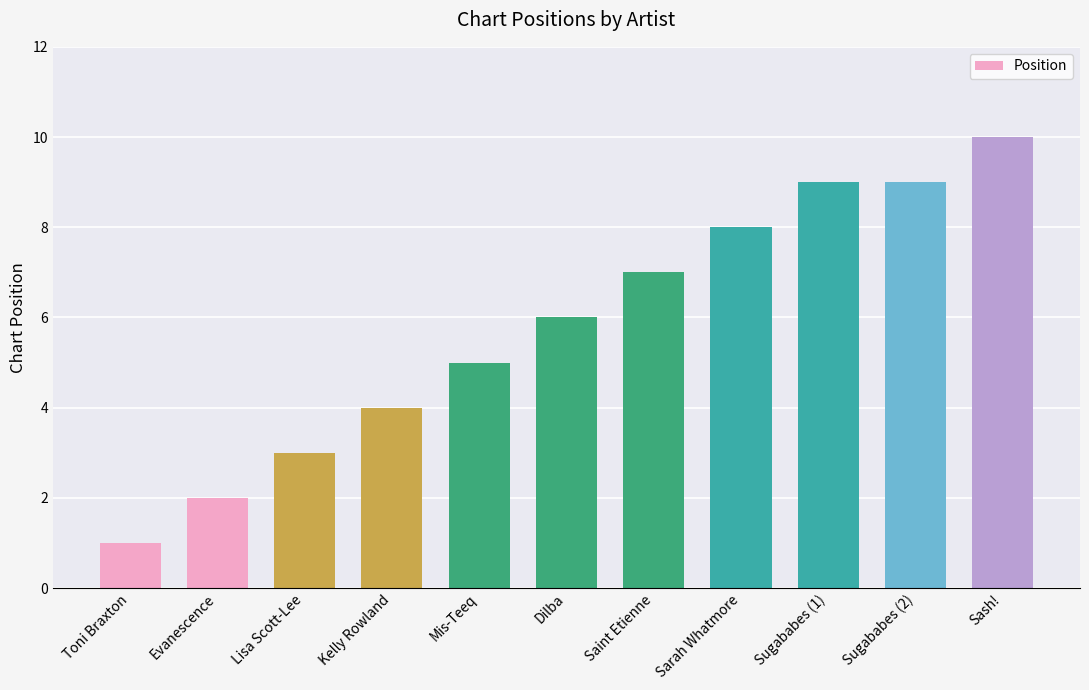

Read the value at Sarah Whatmore.

8